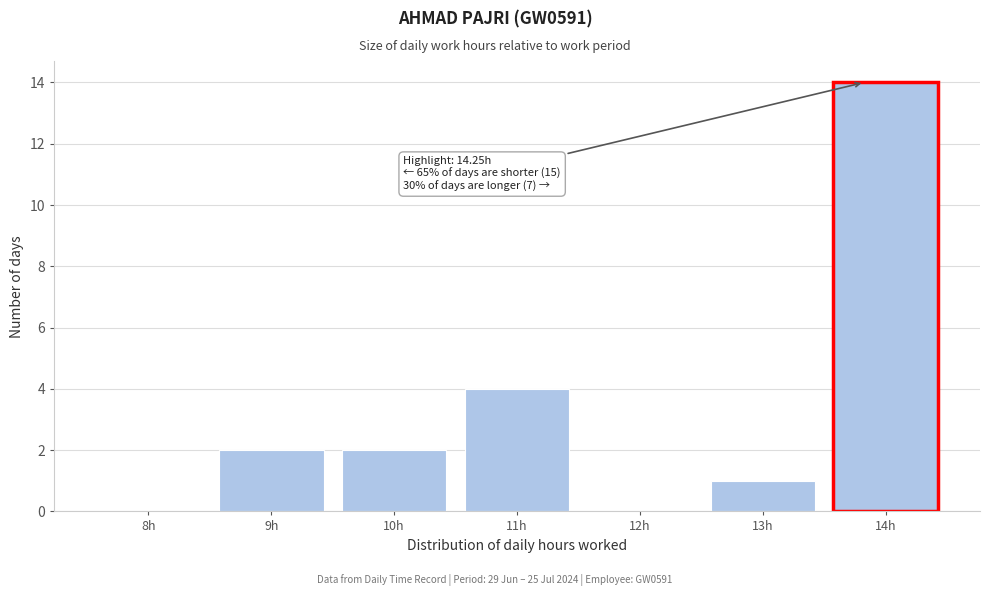

Reading left to right, extract all data points from this chart.

8h=0	9h=2	10h=2	11h=4	12h=0	13h=1	14h=14